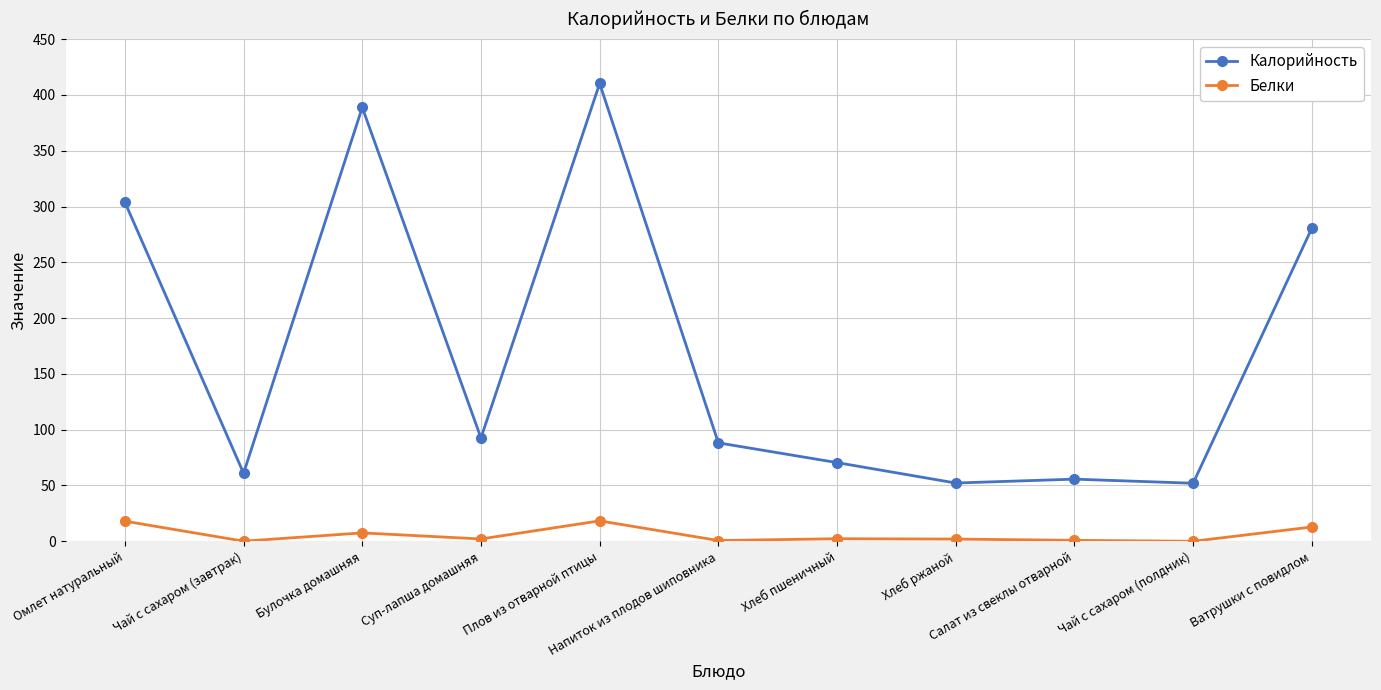

What is the spread (max minus min) of values at Булочка домашняя?

381.3